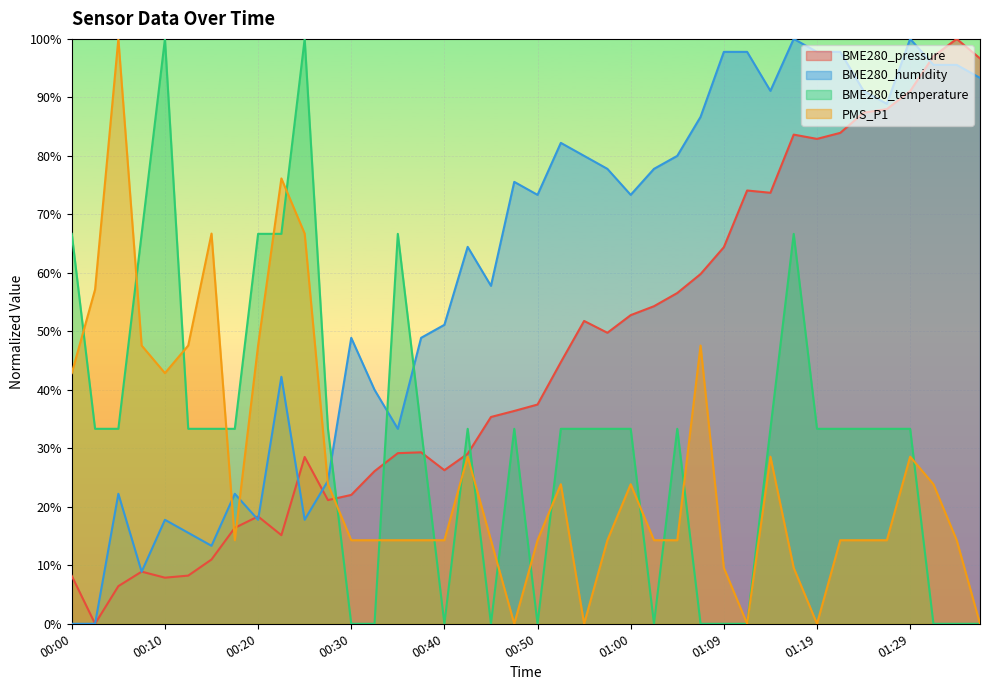

What is the sum of the PMS_P1 values at 00:50 and 00:00?

57.1